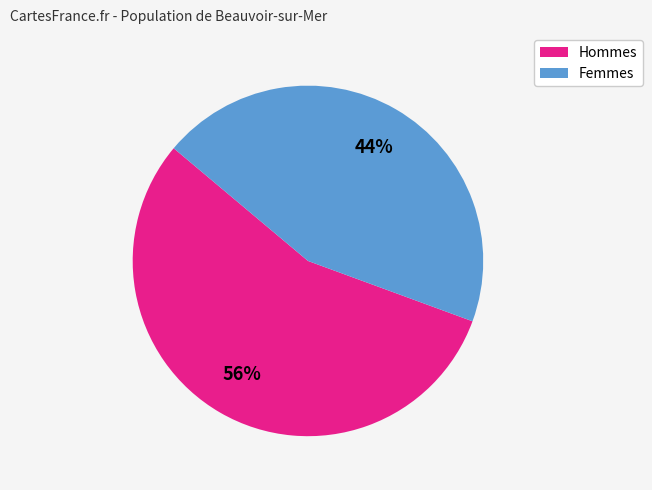

Count the number of slices in the pie.

2